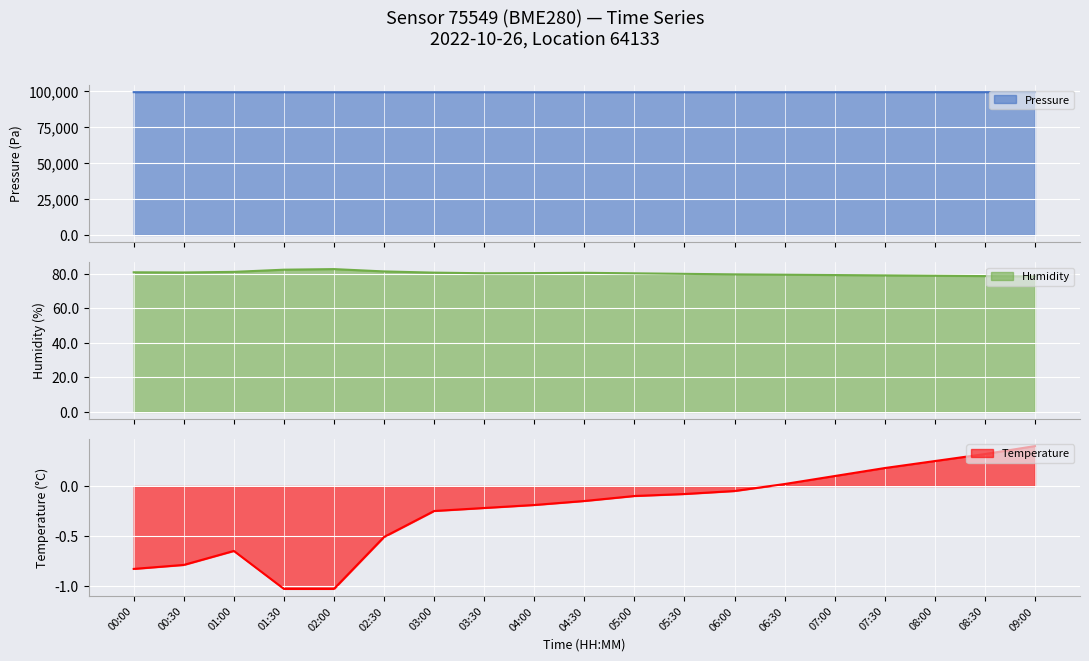

The value of temperature at 01:30 is -1.8. True or false?

False